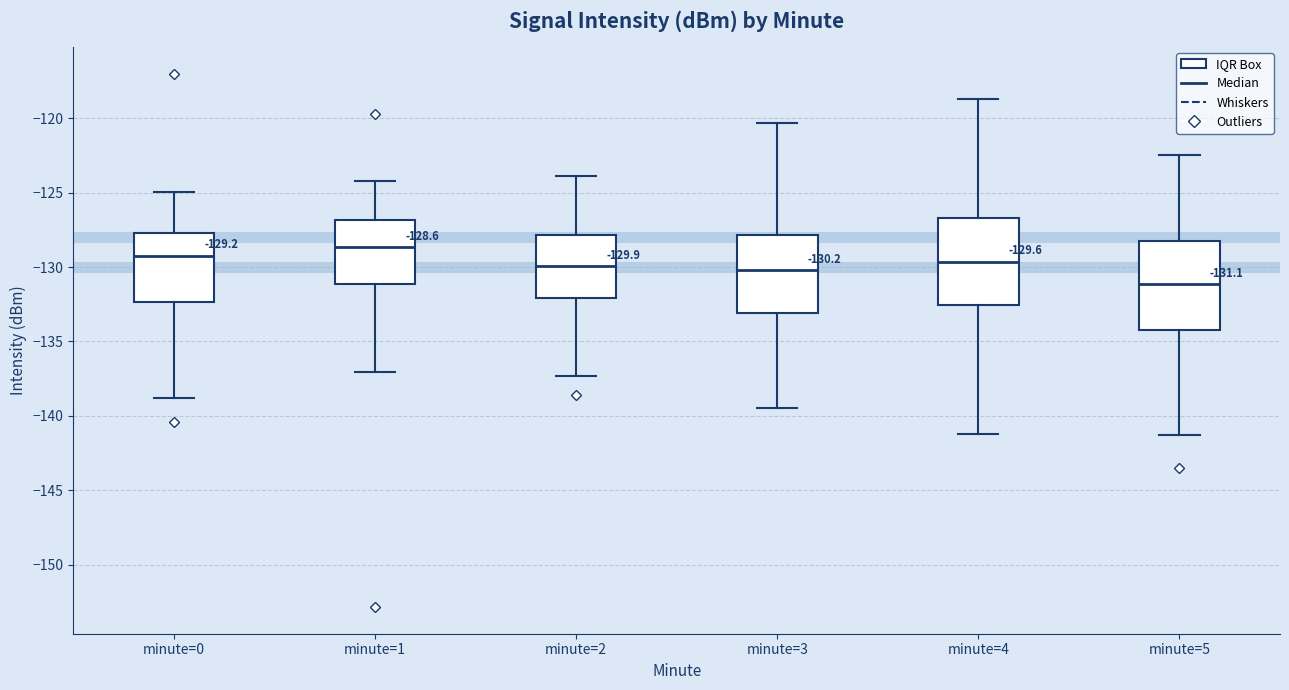

Which box has the lowest median line?

minute=5